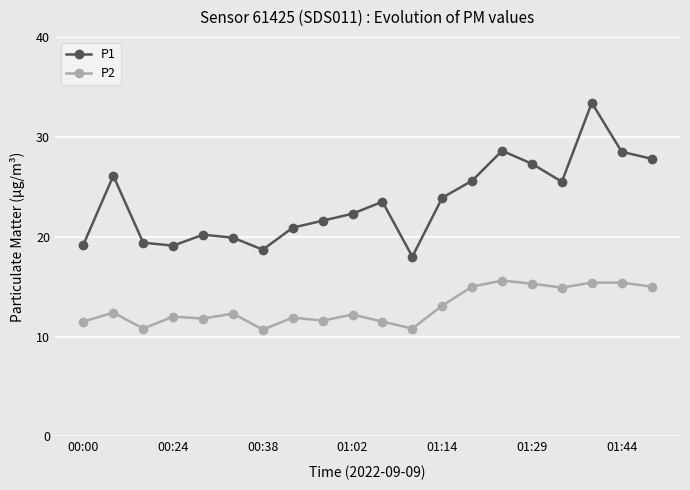

Which series has the largest range (max minus min)?

P1